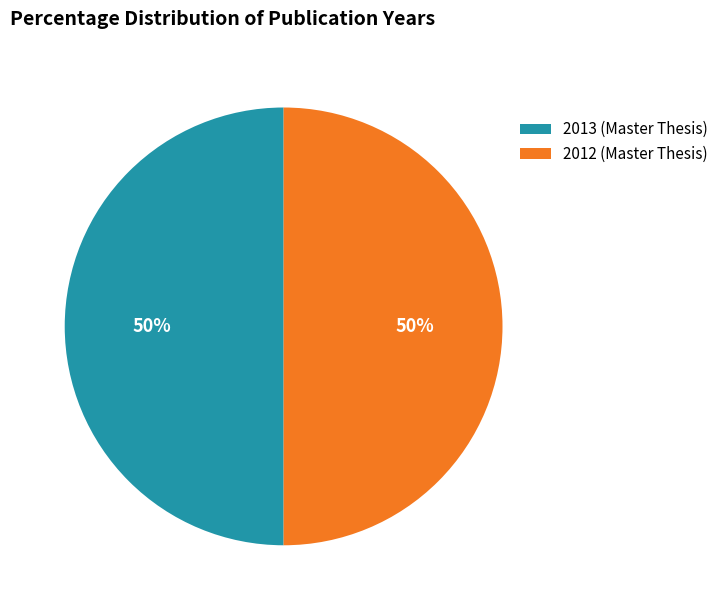

To the nearest percent, what is the combined percentage of 2012 (Master Thesis) and 2013 (Master Thesis)?

100%